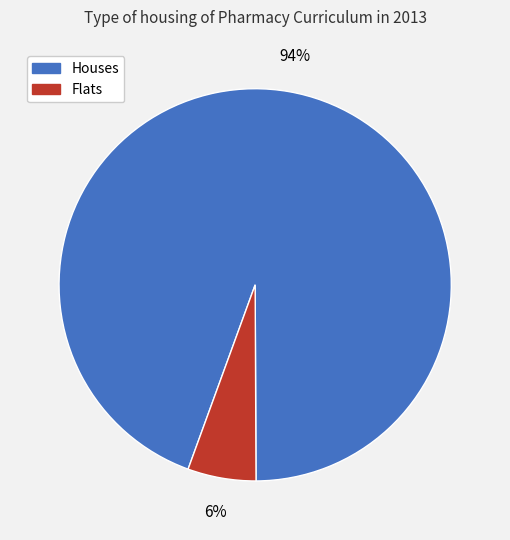

To the nearest percent, what percentage of the pie is Houses?

94%